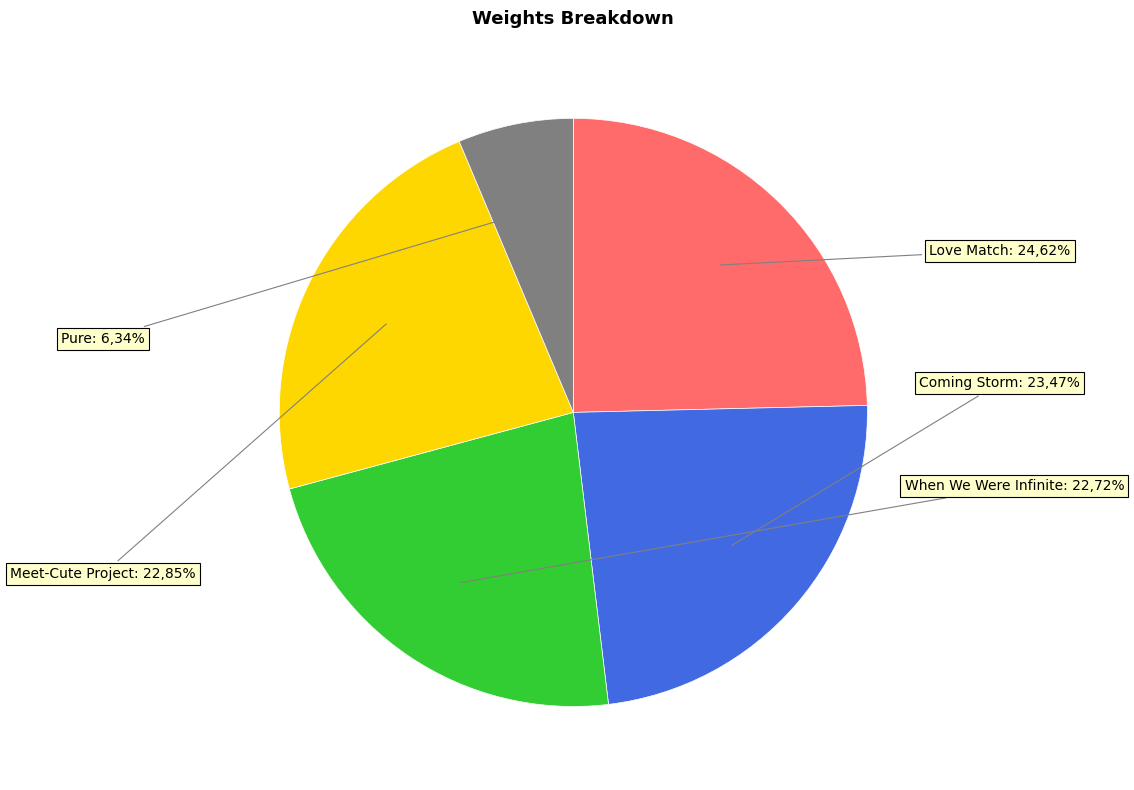

What is the total percentage of Coming Storm and Pure?

29.8%